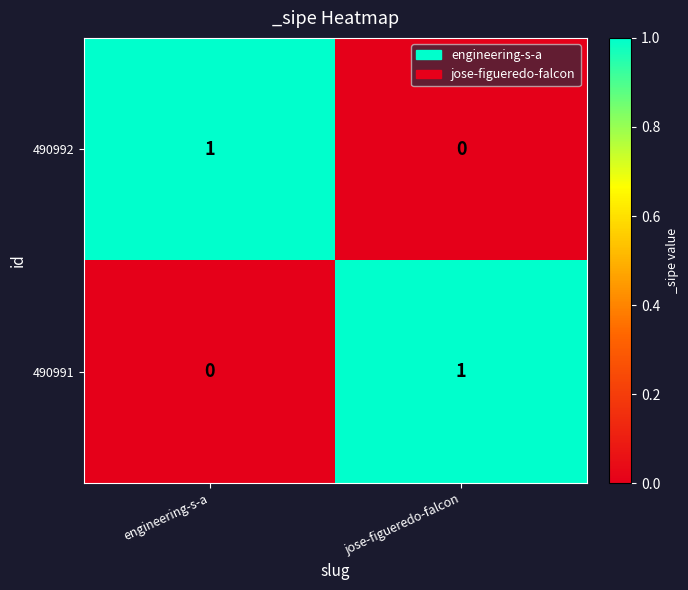

How many data points does each series have?

2